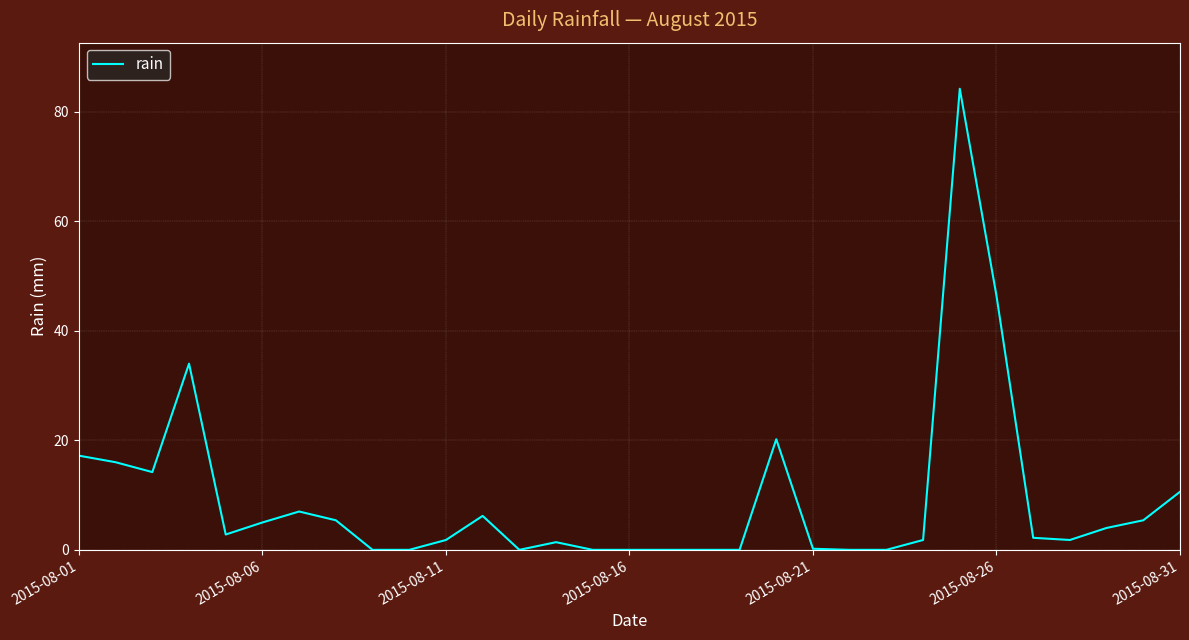

Does the chart display data point markers on the line(s)?

No